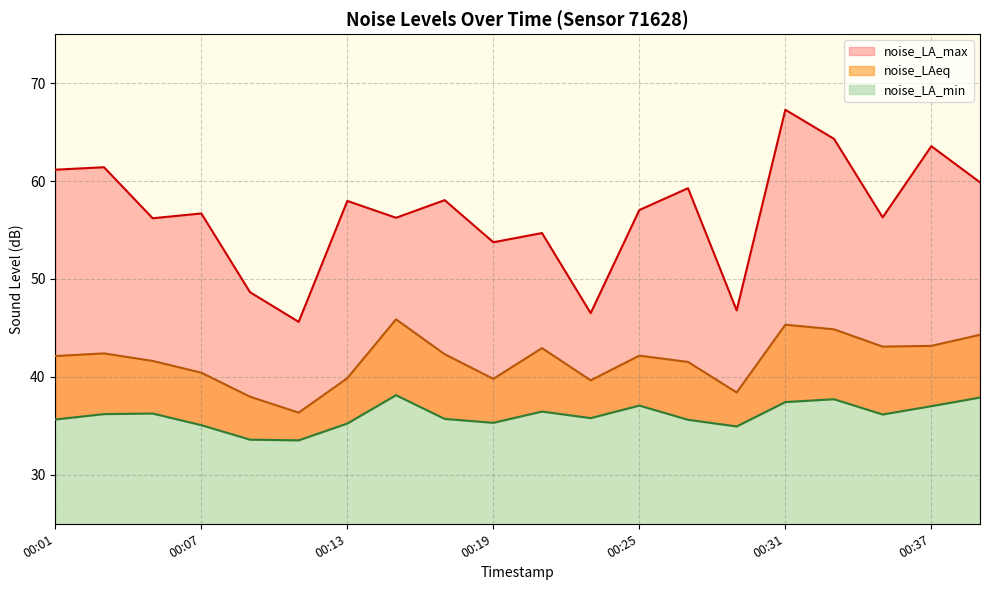

Between 00:11 and 00:27, which series saw the biggest shift?

noise_LA_max